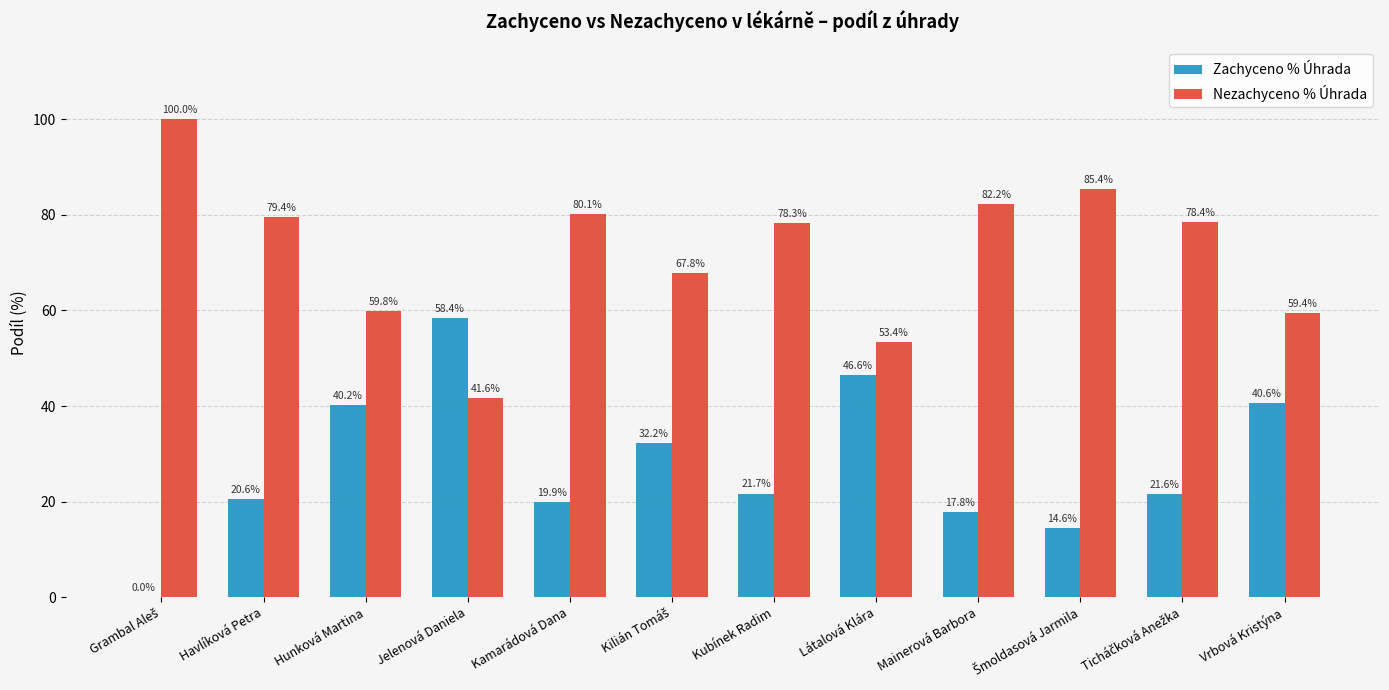

Are the bars horizontal?

No